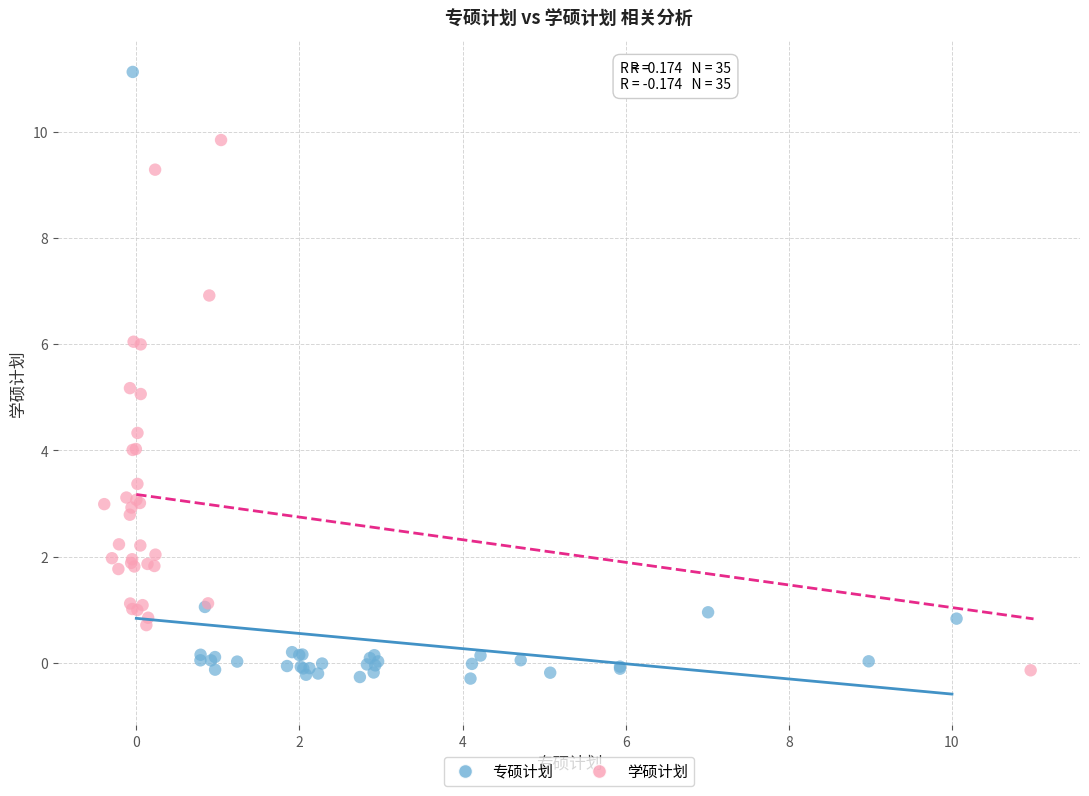

Which series contains the highest Y value?

专硕计划